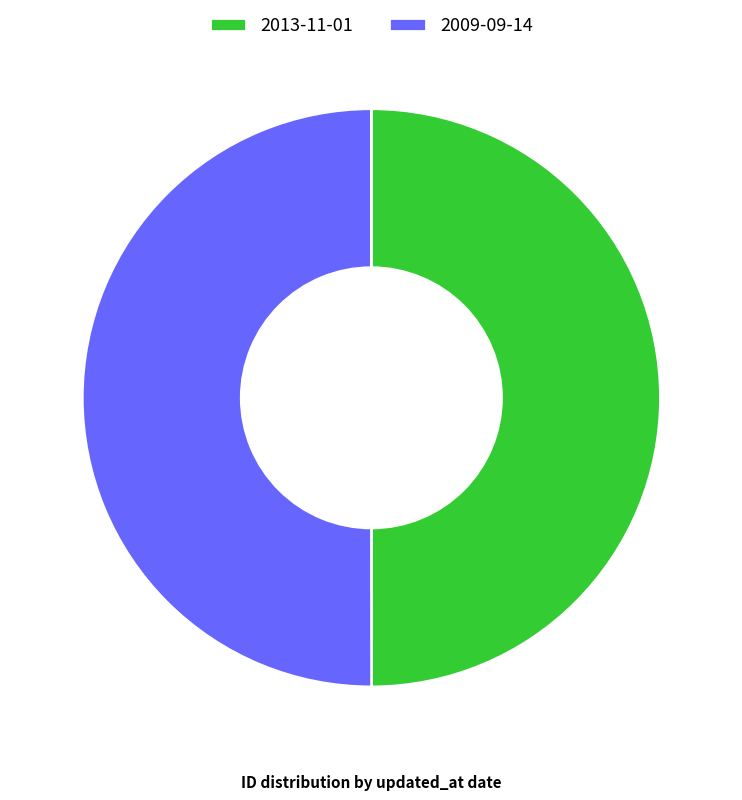

True or false: 2009-09-14 accounts for 63% of the total.

False